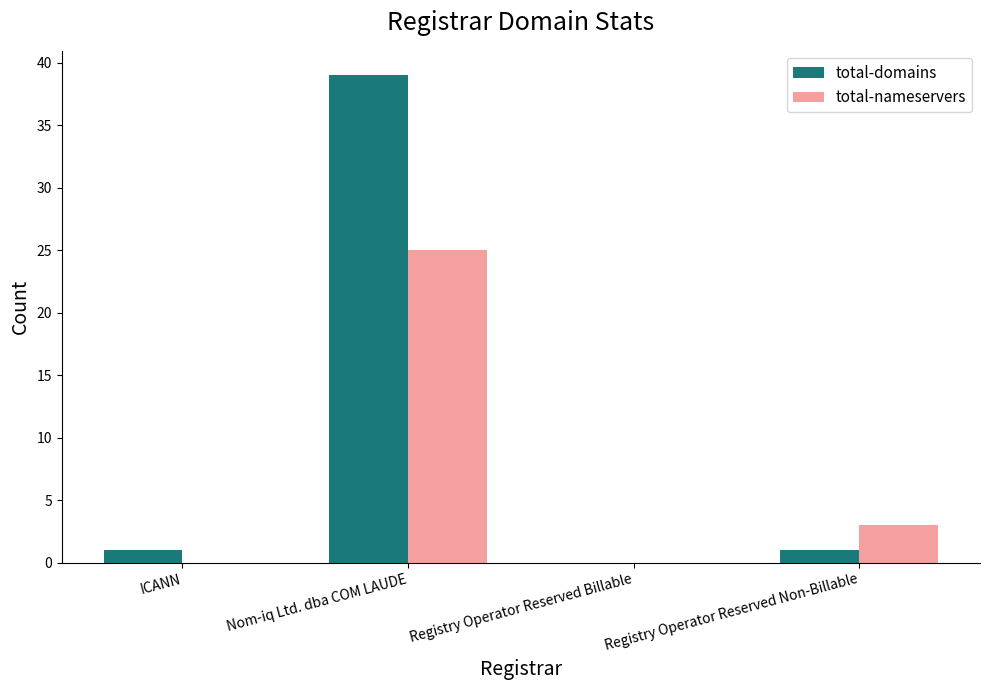

Is it true that total-nameservers equals 3 at Registry Operator Reserved Non-Billable?

True